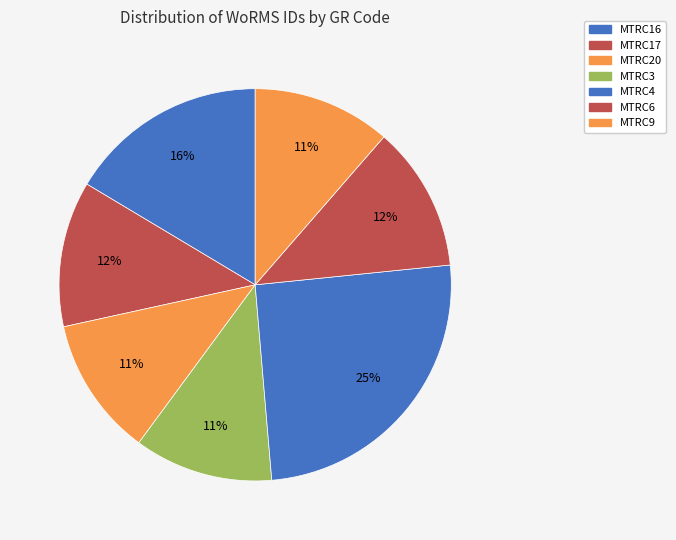

To the nearest percent, what is the difference between the largest and smallest slice percentages?

14%